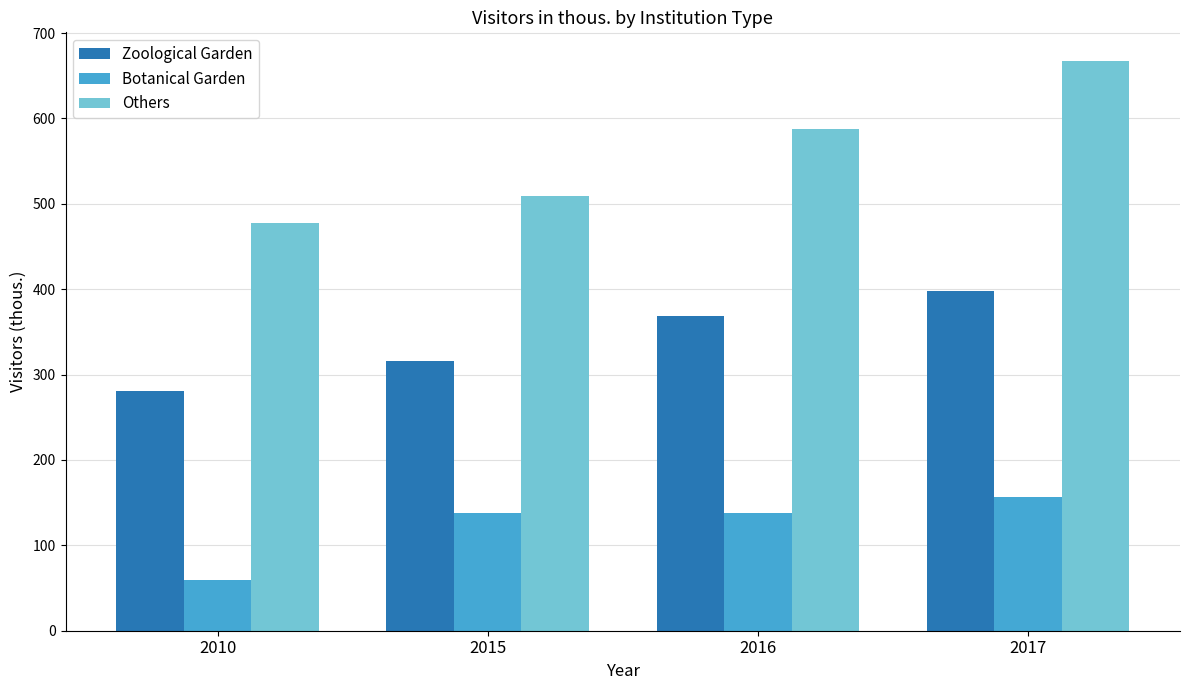

The value of Others at 2017 is 407.5. True or false?

False